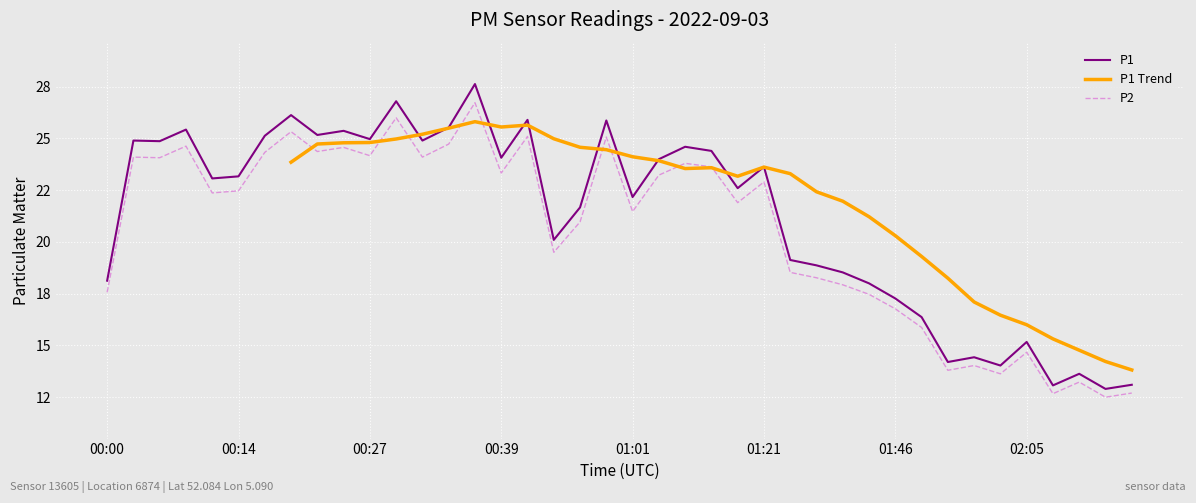

How many interior local valleys does the P1 series have?

13